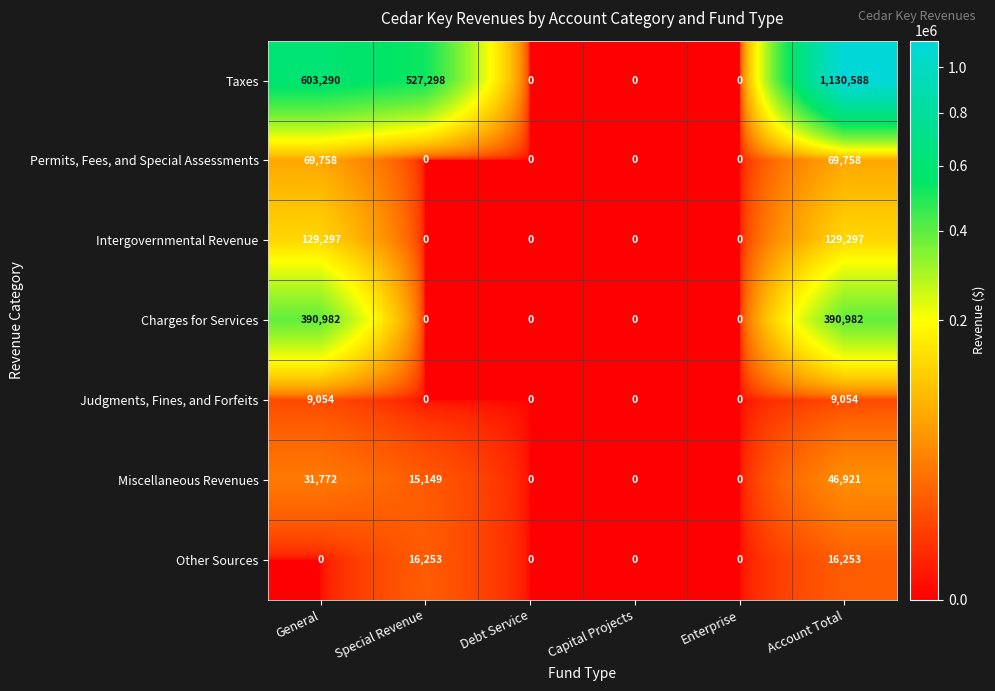

How many data points in Intergovernmental Revenue are above 0?

2